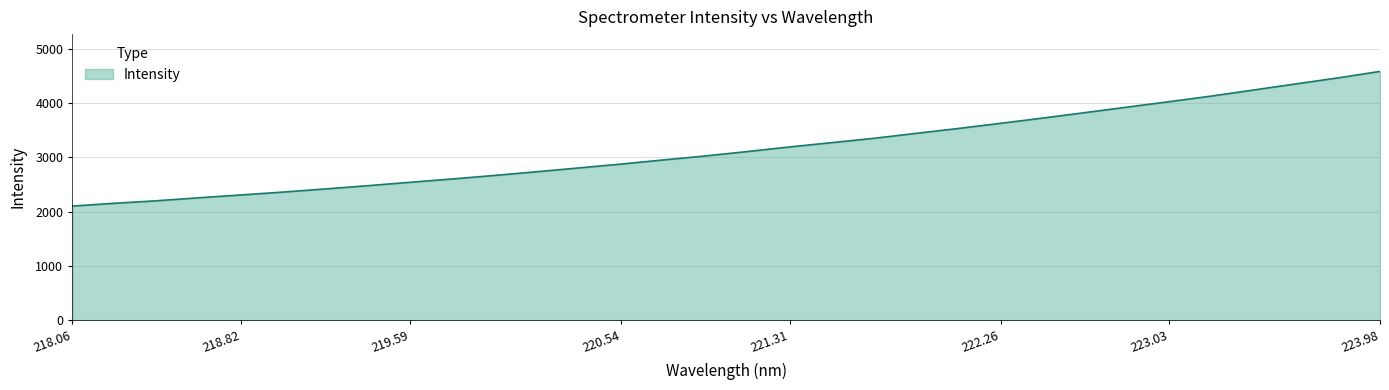

What is the greatest value displayed?

4585.0